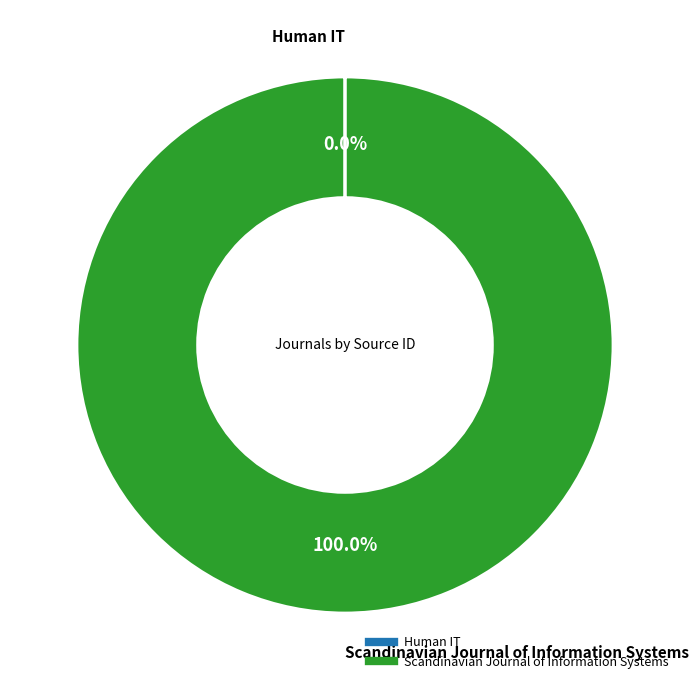

Is there a majority slice in this chart?

Yes